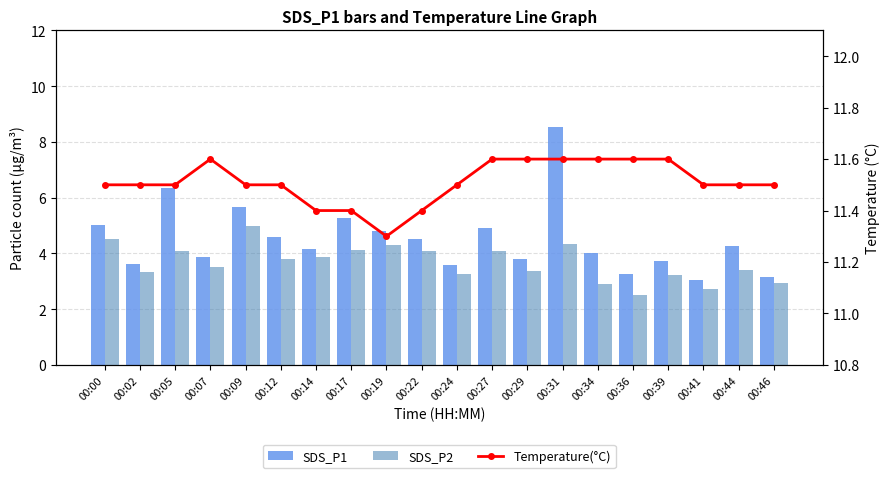

At which label does SDS_P2 reach its peak?

00:09